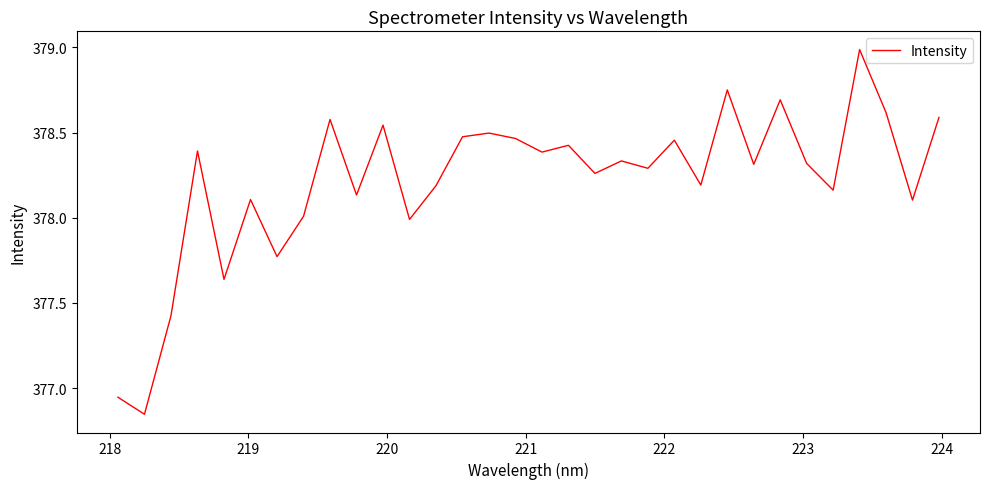

What is the difference between the maximum and minimum values?

2.1